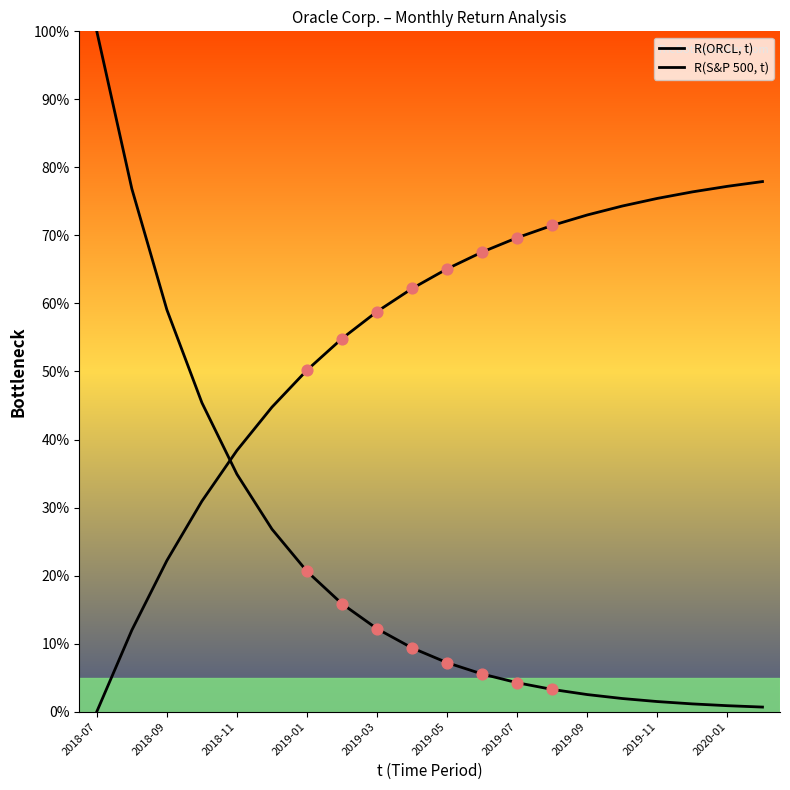

What are all the series names shown in the legend?

R(ORCL, t), R(S&P 500, t)